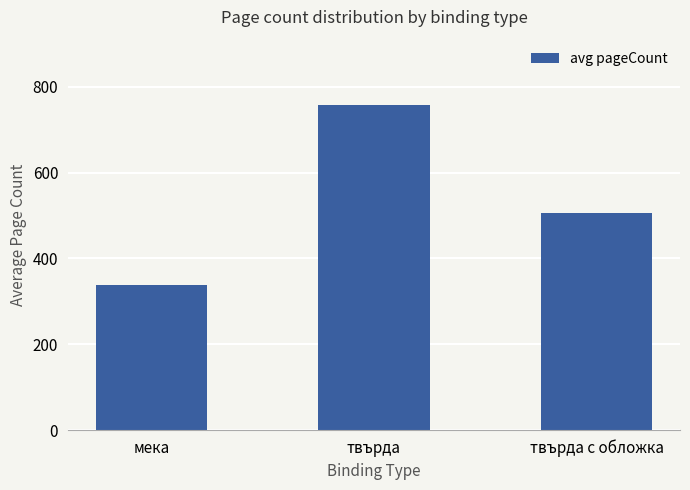

Count the number of categories in the chart.

3